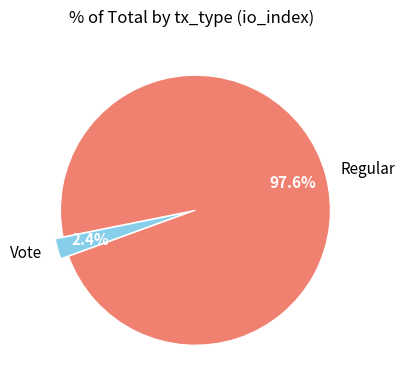

What percentage is the Regular slice, to the nearest percent?

98%